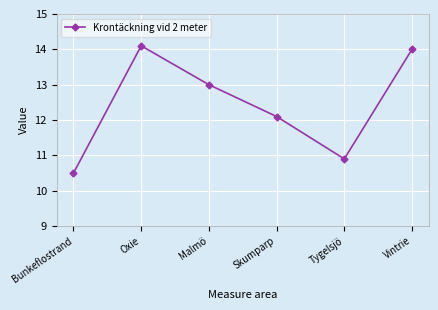

What is the difference between the values at Skumparp and Tygelsjö?

1.2